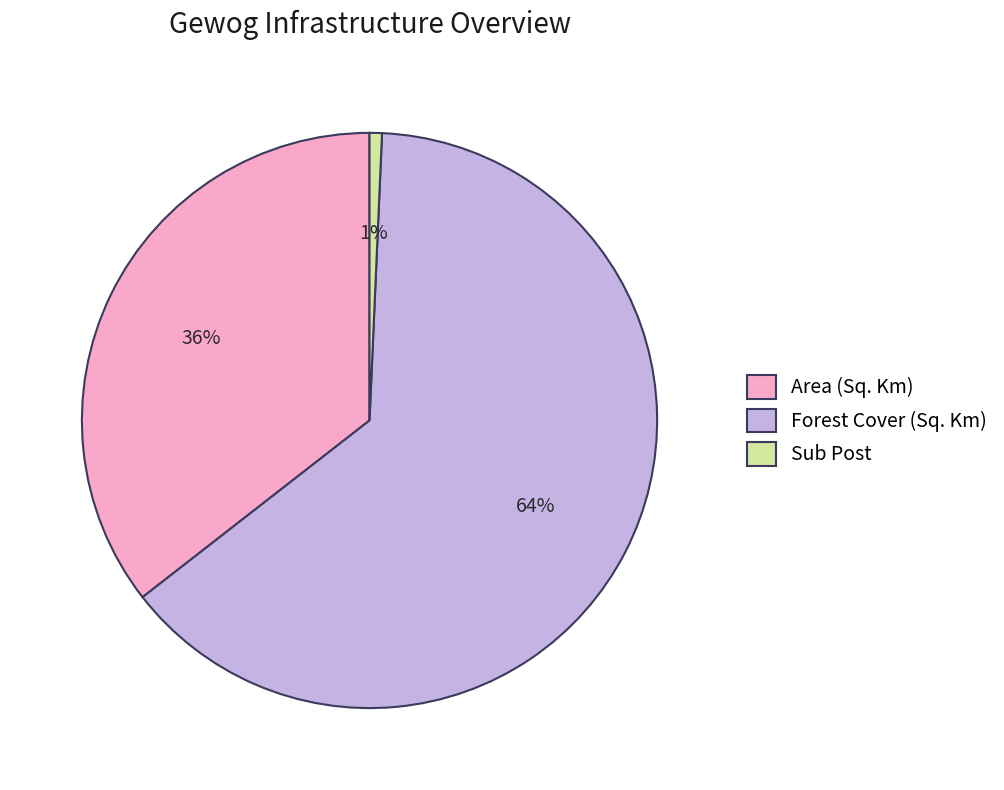

Is there any slice that represents more than half of the pie?

Yes